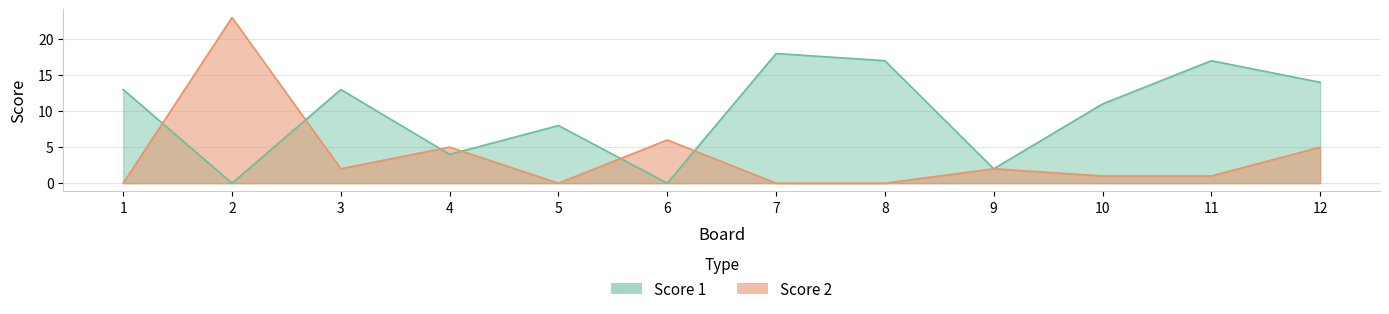

Which series has the largest range (max minus min)?

Score 2